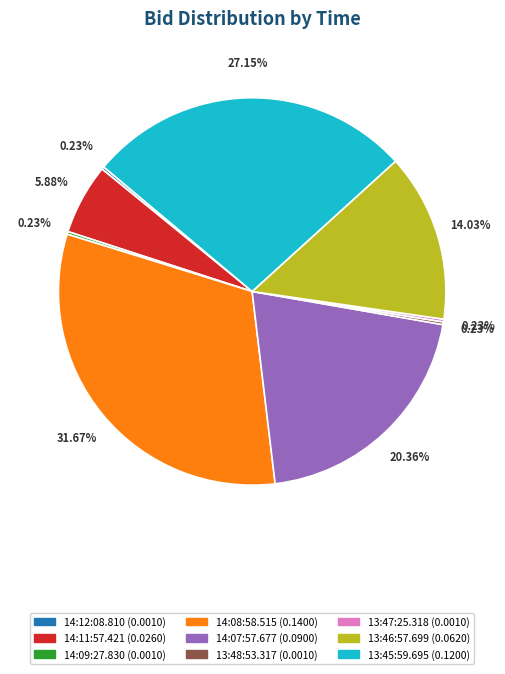

The 14:08:58.515 slice represents 32% of the pie. True or false?

True